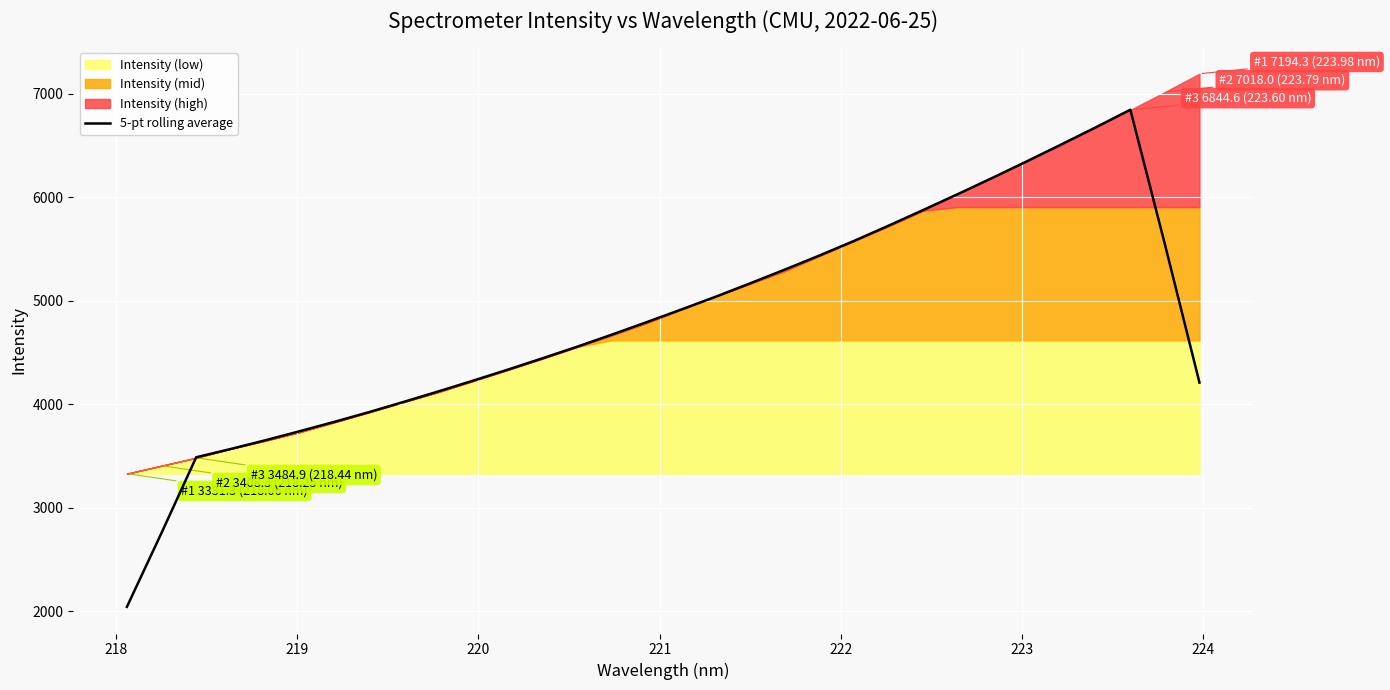

Reading right to left, list all the values displayed in this chart.

4211.4	5546.1	6846.8	6676.8	6510.9	6347.3	6186.9	6030.4	5876.9	5726.1	5578.5	5437.6	5301.7	5169.3	5039.6	4915.3	4793.1	4673.5	4557.3	4445.6	4336.2	4230.0	4126.3	4025.3	3926.7	3832.7	3742.3	3654.2	3570.0	3489.5	2759.4	2044.9